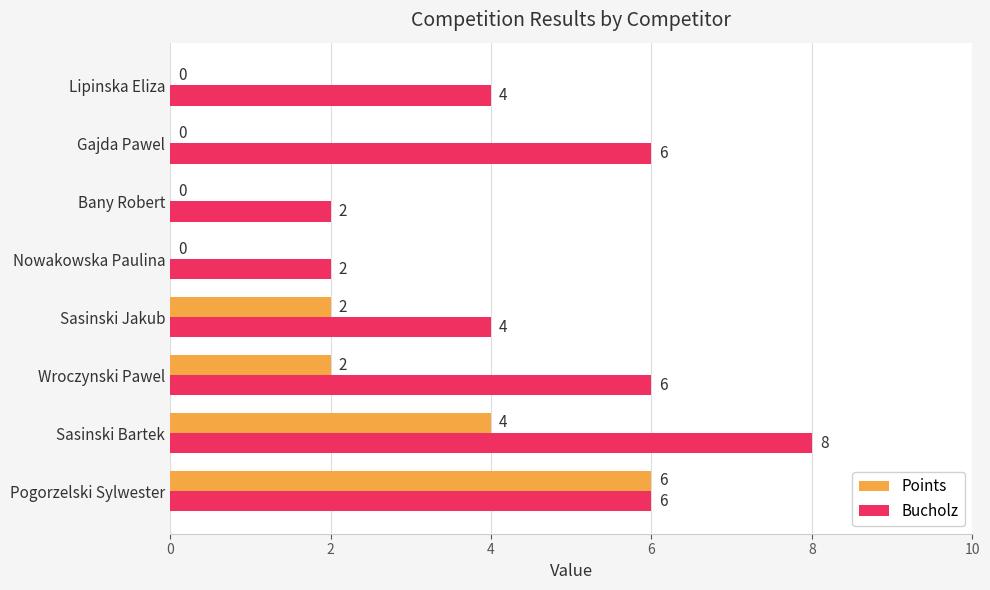

At which label does Bucholz reach its peak?

Sasinski Bartek